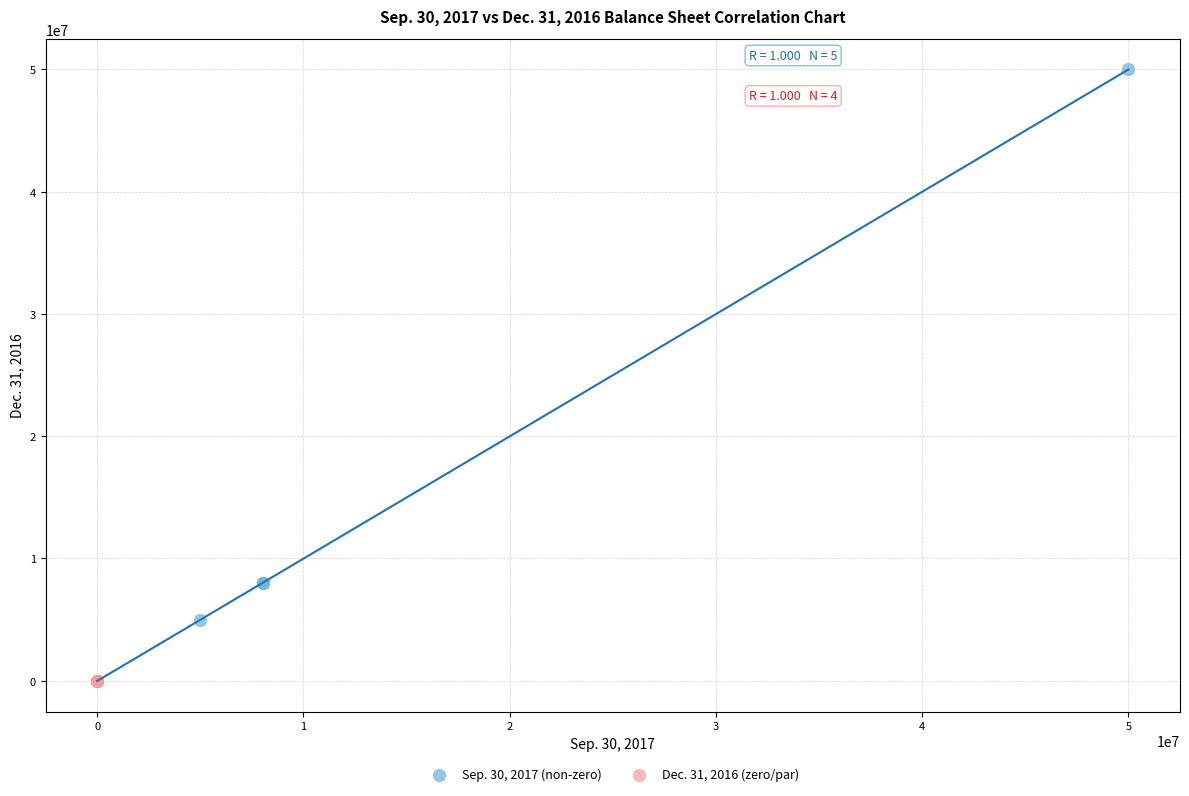

Which series has the widest spread of Y values?

Sep. 30, 2017 (non-zero)